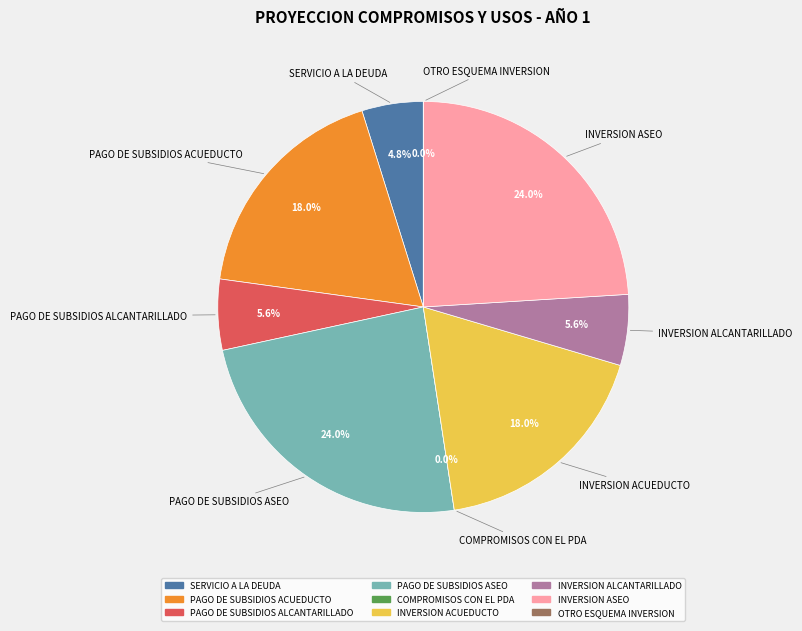

Is it true that INVERSION ASEO is 15% of the pie?

False